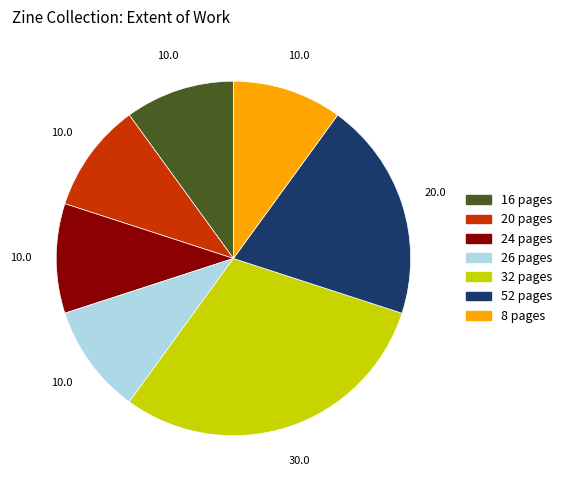

Does any single category account for the majority?

No